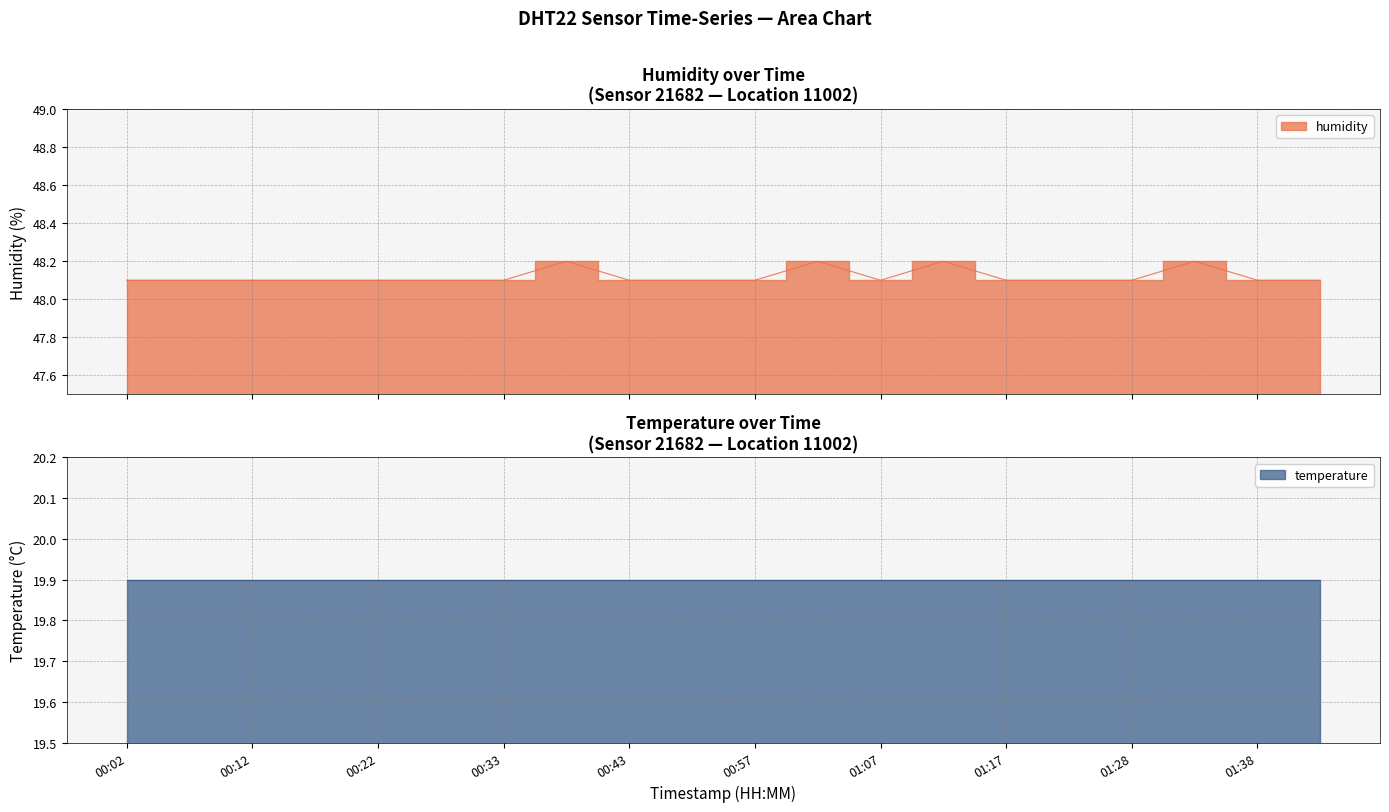

Reading left to right, transcribe all the data shown in this chart.

48.1	48.1	48.1	48.1	48.1	48.1	48.1	48.2	48.1	48.1	48.1	48.2	48.1	48.2	48.1	48.1	48.1	48.2	48.1	48.1